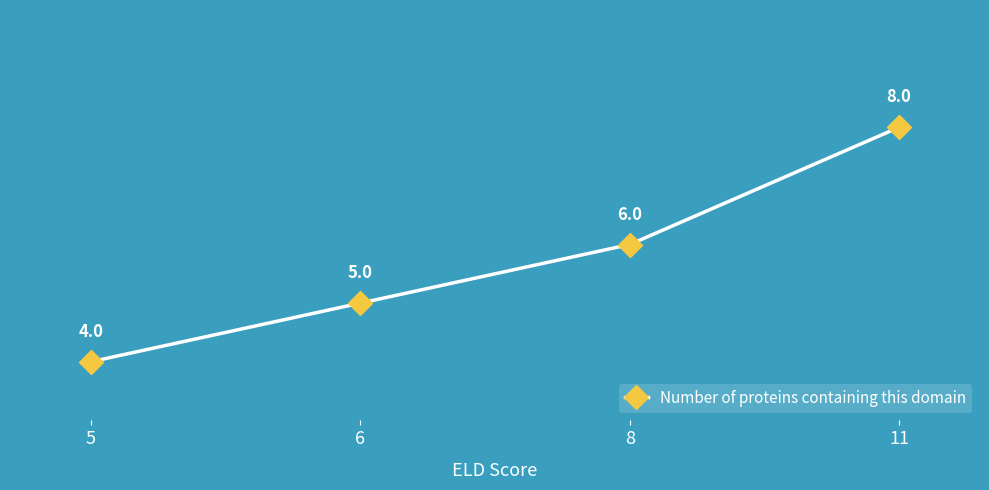

What is the sum of the values at 8 and 6?

11